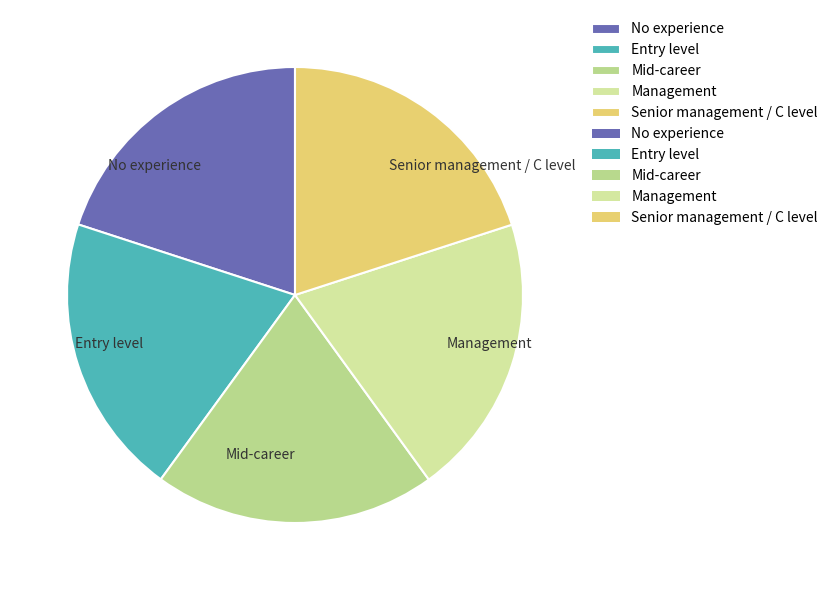

Does No experience account for over 50% of the chart?

No